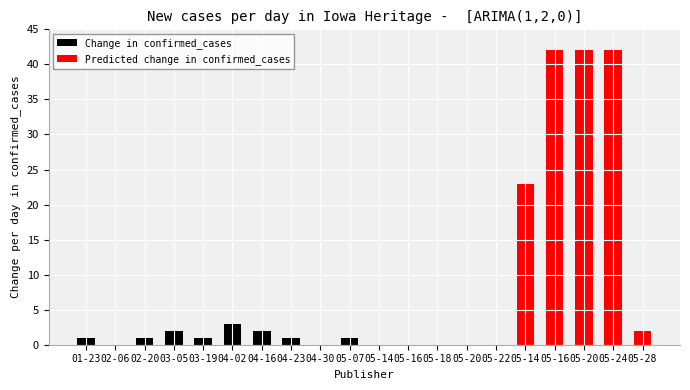

What is the label of the 1st bar from the left?

01-23